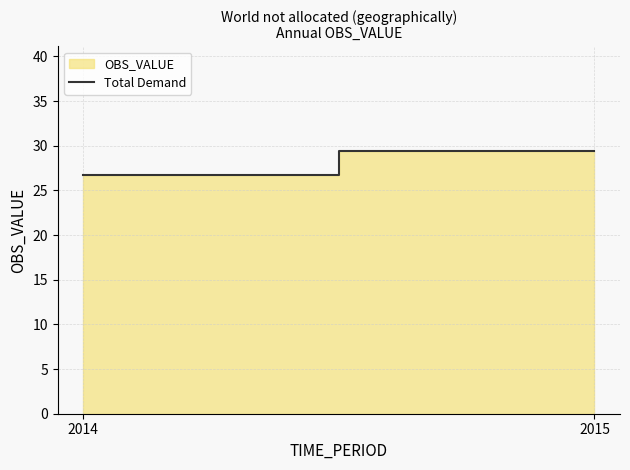

Rank the categories by value from highest to lowest.

2015, 2014